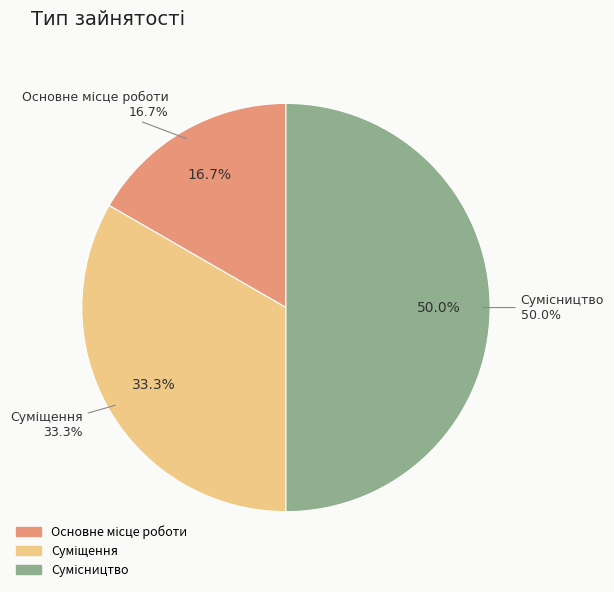

How many slices are in this pie chart?

3